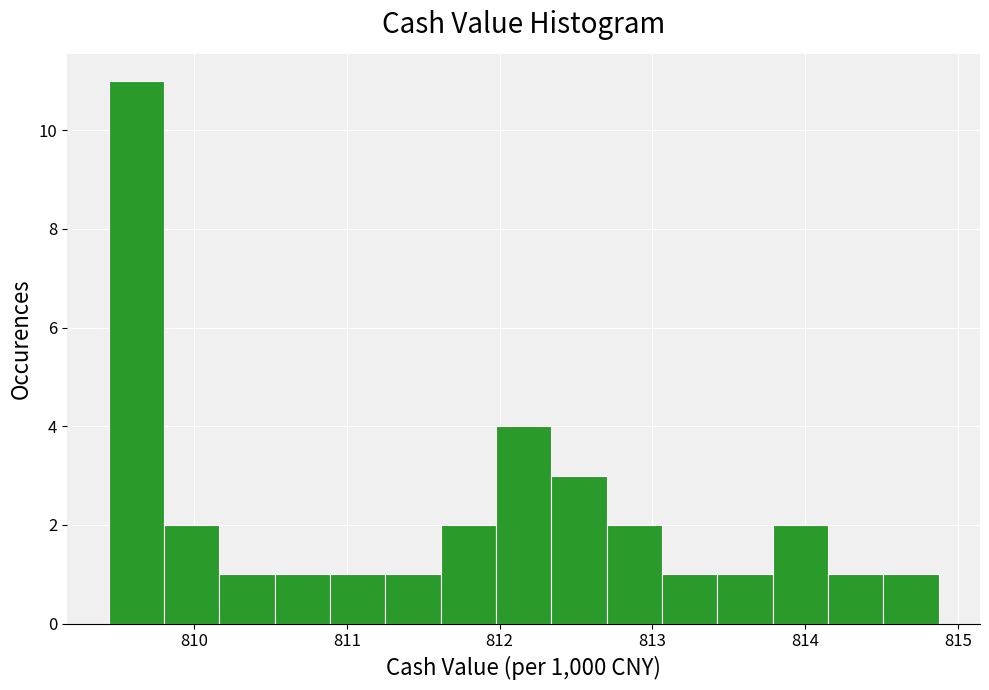

Read against the x-axis, roughly where is the centre of the tallest bar?

809.6